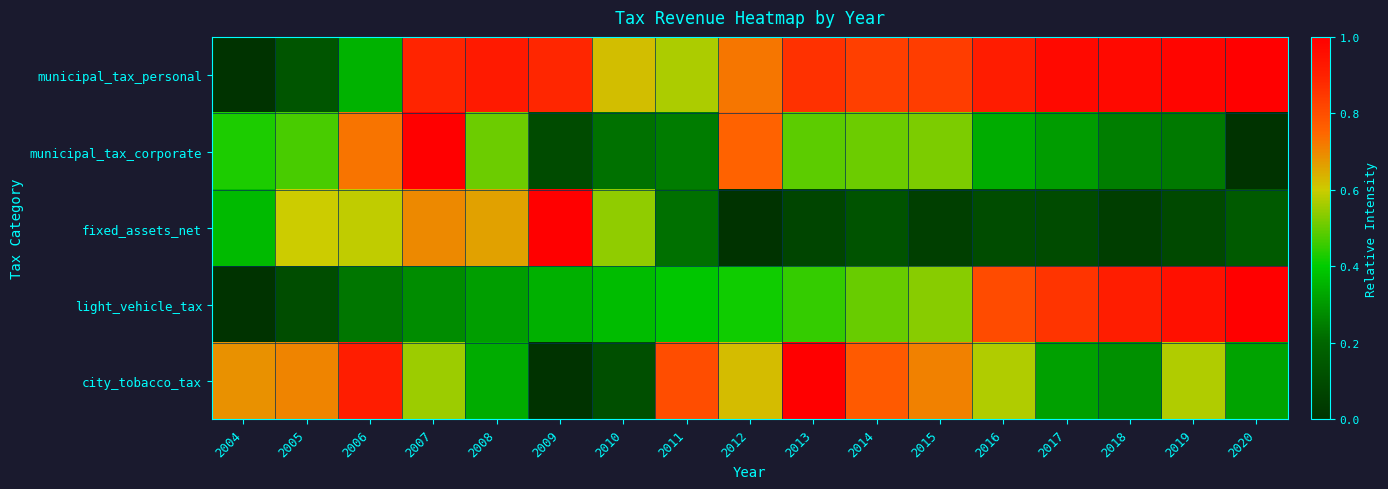

Reading left to right, transcribe all the data shown in this chart.

municipal_tax_personal: 2004=0.0	2005=0.1	2006=0.3	2007=0.9	2008=0.9	2009=0.9	2010=0.6	2011=0.6	2012=0.7	2013=0.9	2014=0.8	2015=0.8	2016=0.9	2017=1.0	2018=1.0	2019=1.0	2020=1.0
municipal_tax_corporate: 2004=0.4	2005=0.5	2006=0.7	2007=1.0	2008=0.5	2009=0.1	2010=0.2	2011=0.2	2012=0.8	2013=0.5	2014=0.5	2015=0.5	2016=0.3	2017=0.3	2018=0.2	2019=0.2	2020=0.0
fixed_assets_net: 2004=0.4	2005=0.6	2006=0.6	2007=0.7	2008=0.7	2009=1.0	2010=0.5	2011=0.2	2012=0.0	2013=0.1	2014=0.1	2015=0.1	2016=0.1	2017=0.1	2018=0.0	2019=0.1	2020=0.2
light_vehicle_tax: 2004=0.0	2005=0.1	2006=0.2	2007=0.3	2008=0.3	2009=0.3	2010=0.4	2011=0.4	2012=0.4	2013=0.5	2014=0.5	2015=0.5	2016=0.8	2017=0.9	2018=0.9	2019=1.0	2020=1.0
city_tobacco_tax: 2004=0.7	2005=0.7	2006=0.9	2007=0.6	2008=0.3	2009=0.0	2010=0.1	2011=0.8	2012=0.6	2013=1.0	2014=0.8	2015=0.7	2016=0.6	2017=0.3	2018=0.3	2019=0.6	2020=0.3